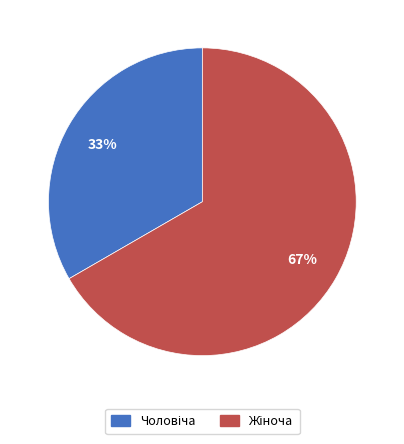

Is there any slice that represents more than half of the pie?

Yes